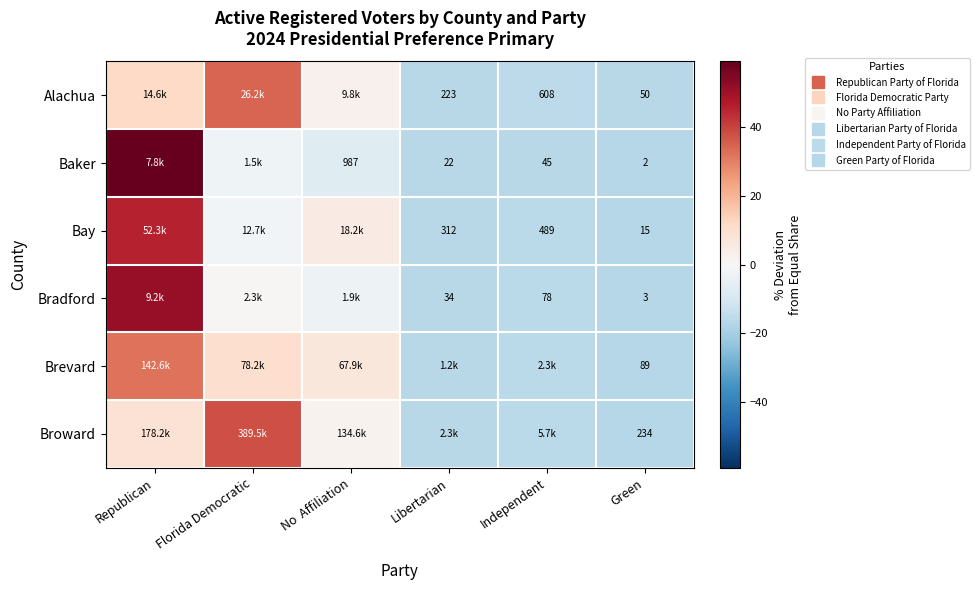

Is it true that Alachua equals 1.5 at No Affiliation?

False